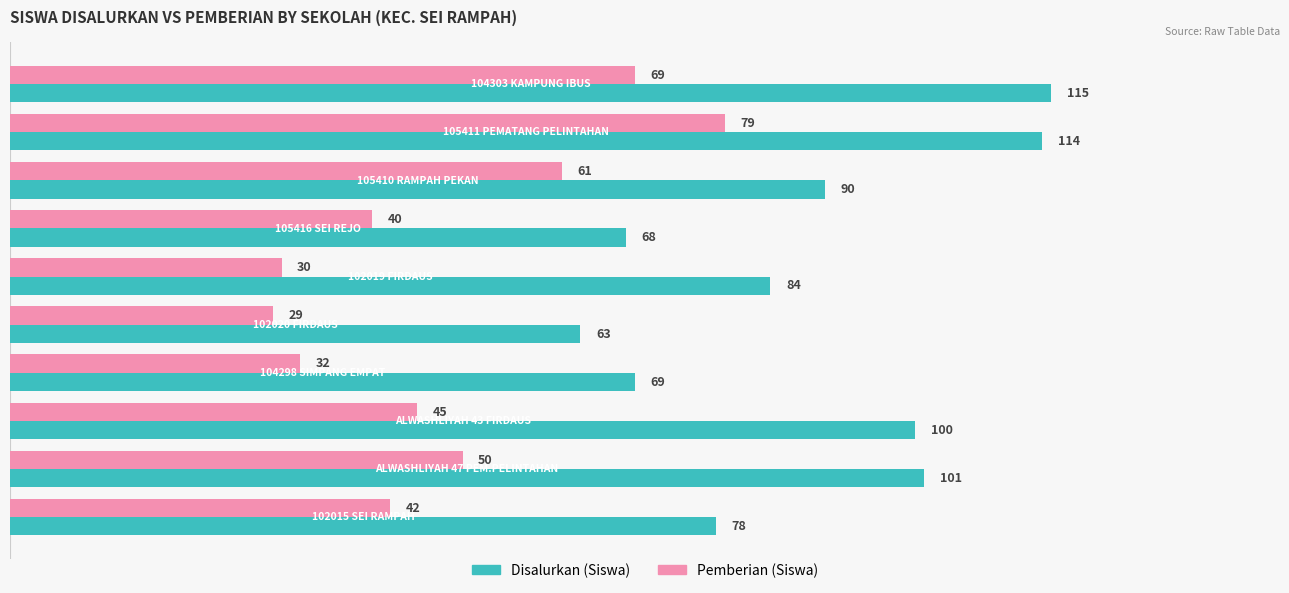

What is the smallest value displayed?

29